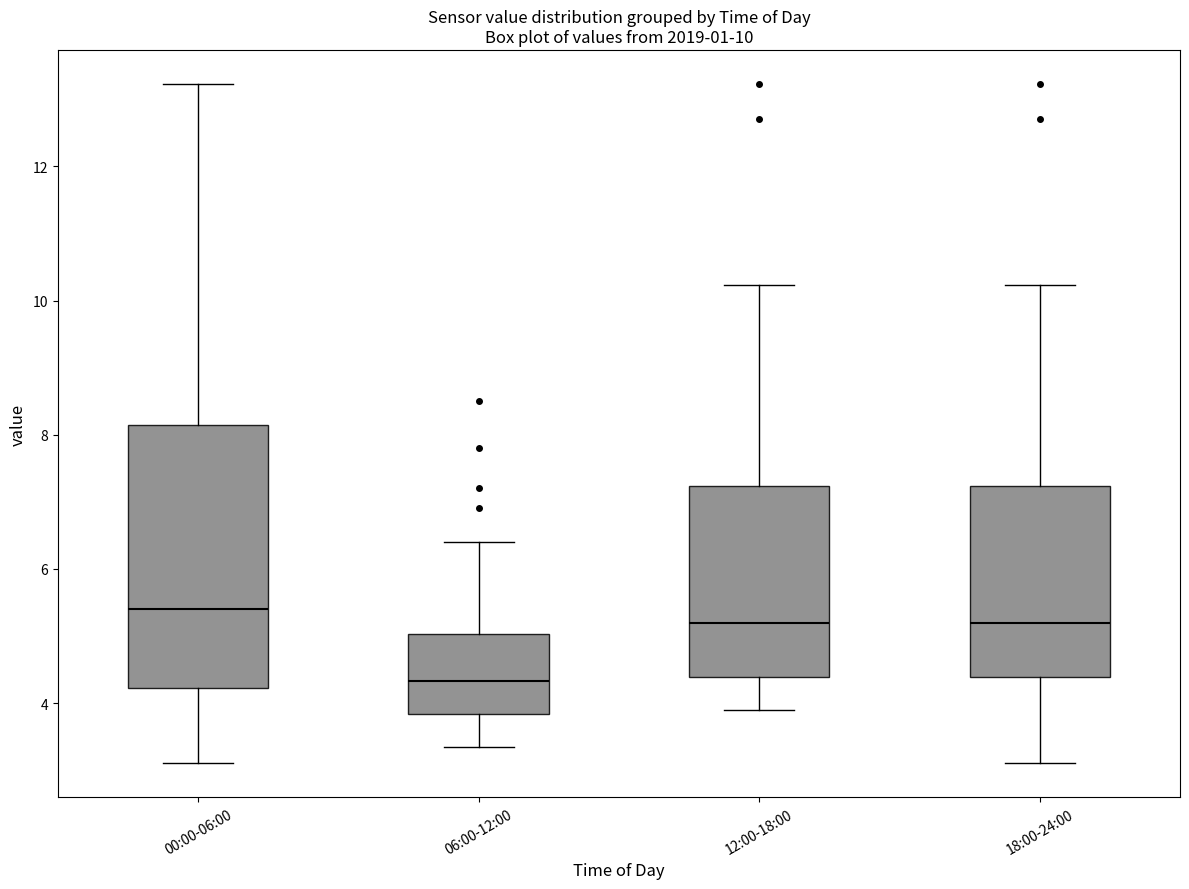

Which box's median line is the lowest?

06:00-12:00